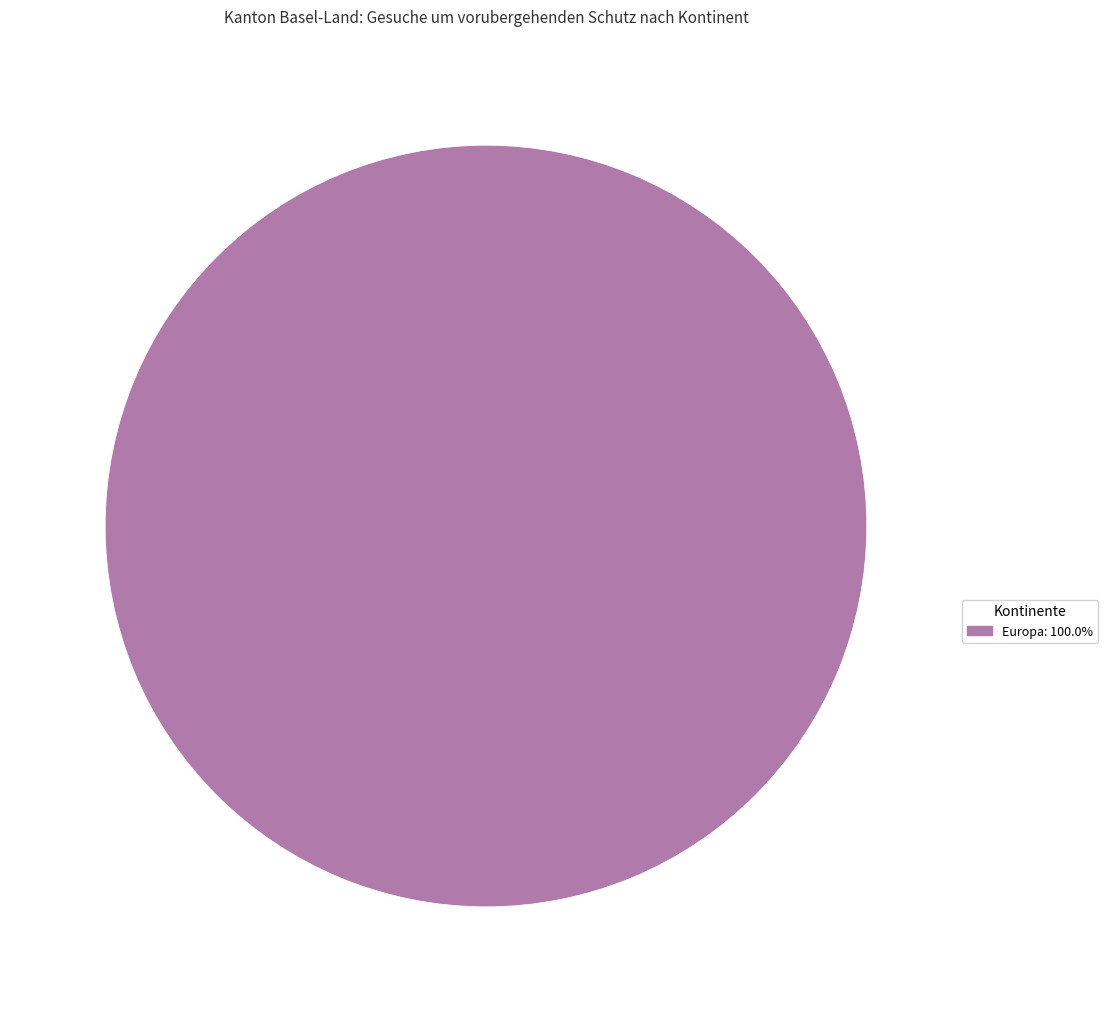

Is there a majority slice in this chart?

Yes